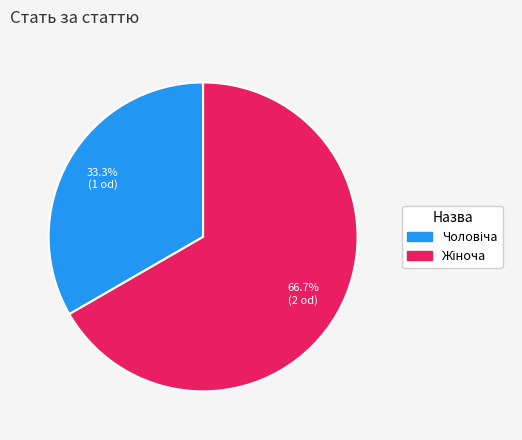

To the nearest percent, what is the difference between the largest and smallest slice percentages?

33%